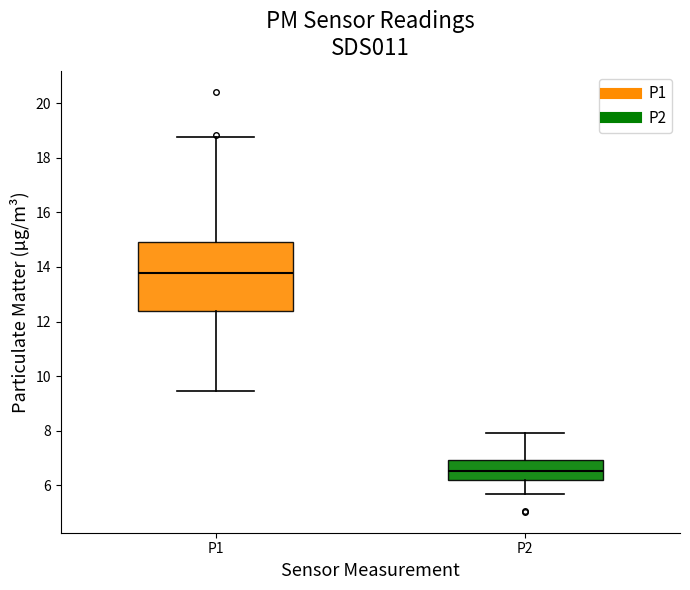

Reading left to right, read every box against the y-axis: the position of its median line, the range the box covers, and the ends of its whiskers. The values are not printed on the chart, so give them approximately, as read against the axis.

P1: median 13.8, box 12.4 to 15.0, whiskers 9.4 to 18.8
P2: median 6.6, box 6.2 to 7.0, whiskers 5.6 to 8.0